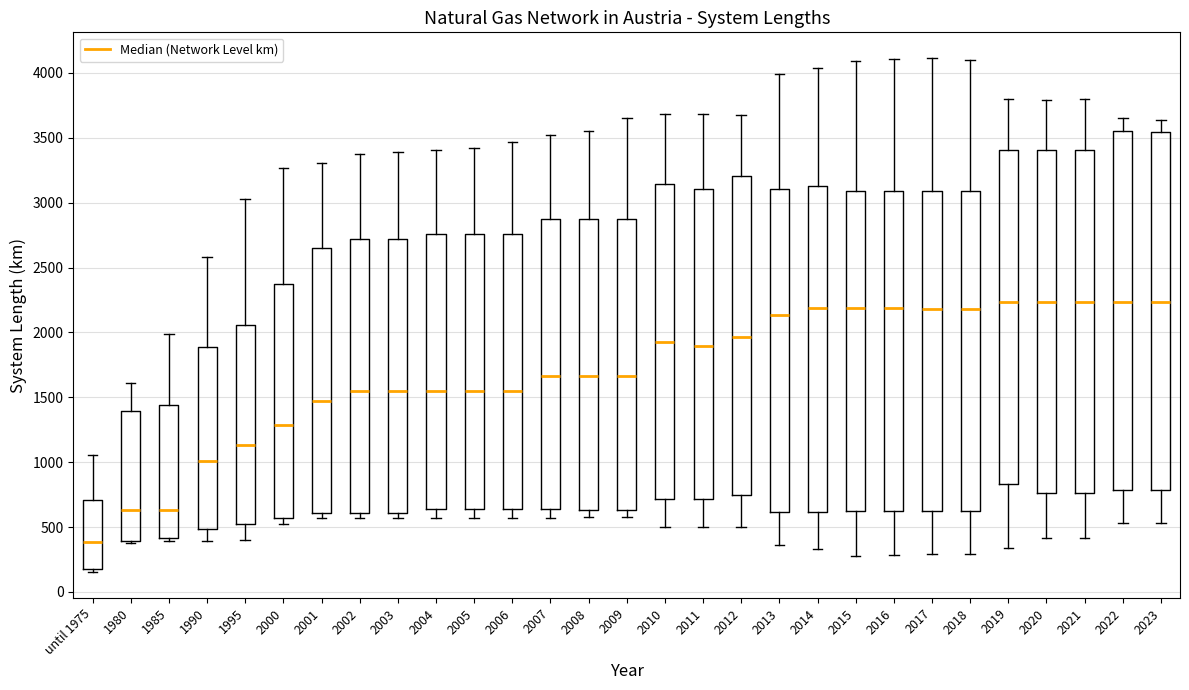

Reading left to right, read every box against the y-axis: the position of its median line, the range the box covers, and the ends of its whiskers. The values are not printed on the chart, so give them approximately, as read against the axis.

until 1975: median 400, box 200 to 700, whiskers 150 to 1050
1980: median 650, box 400 to 1400, whiskers 350 to 1600
1985: median 650, box 400 to 1450, whiskers 400 (just below the box's lower edge) to 2000
1990: median 1000, box 500 to 1900, whiskers 400 to 2600
1995: median 1150, box 550 to 2050, whiskers 400 to 3050
2000: median 1300, box 550 to 2400, whiskers 500 to 3250
2001: median 1450, box 600 to 2650, whiskers 550 to 3300
2002: median 1550, box 600 to 2700, whiskers 550 to 3400
2003: median 1550, box 600 to 2700, whiskers 550 to 3400
2004: median 1550, box 650 to 2750, whiskers 550 to 3400
2005: median 1550, box 650 to 2750, whiskers 550 to 3400
2006: median 1550, box 650 to 2750, whiskers 550 to 3450
2007: median 1650, box 650 to 2900, whiskers 550 to 3500
2008: median 1650, box 650 to 2900, whiskers 600 to 3550
2009: median 1650, box 650 to 2900, whiskers 600 to 3650
2010: median 1950, box 700 to 3150, whiskers 500 to 3700
2011: median 1900, box 700 to 3100, whiskers 500 to 3700
2012: median 1950, box 750 to 3200, whiskers 500 to 3650
2013: median 2150, box 600 to 3100, whiskers 350 to 4000
2014: median 2200, box 600 to 3150, whiskers 350 to 4050
2015: median 2200, box 600 to 3100, whiskers 300 to 4100
2016: median 2200, box 600 to 3100, whiskers 300 to 4100
2017: median 2200, box 600 to 3100, whiskers 300 to 4100
2018: median 2200, box 600 to 3100, whiskers 300 to 4100
2019: median 2250, box 850 to 3400, whiskers 350 to 3800
2020: median 2250, box 750 to 3400, whiskers 400 to 3800
2021: median 2250, box 750 to 3400, whiskers 400 to 3800
2022: median 2250, box 800 to 3550, whiskers 550 to 3650
2023: median 2250, box 800 to 3550, whiskers 550 to 3650